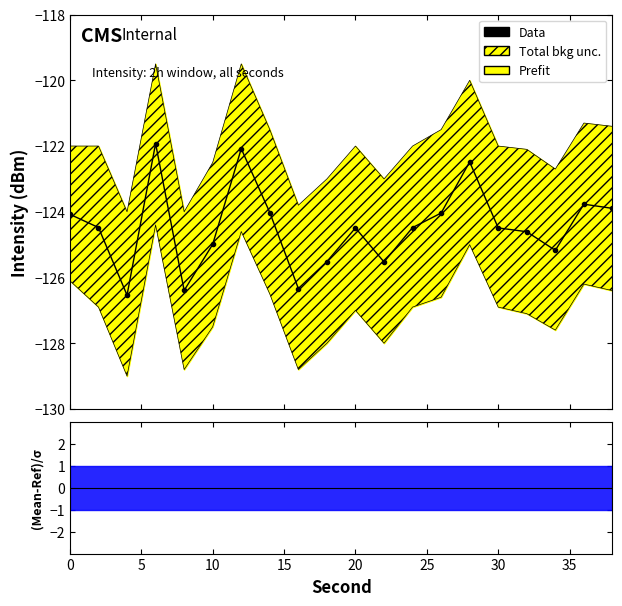

What is the sum of all values?

-2489.3